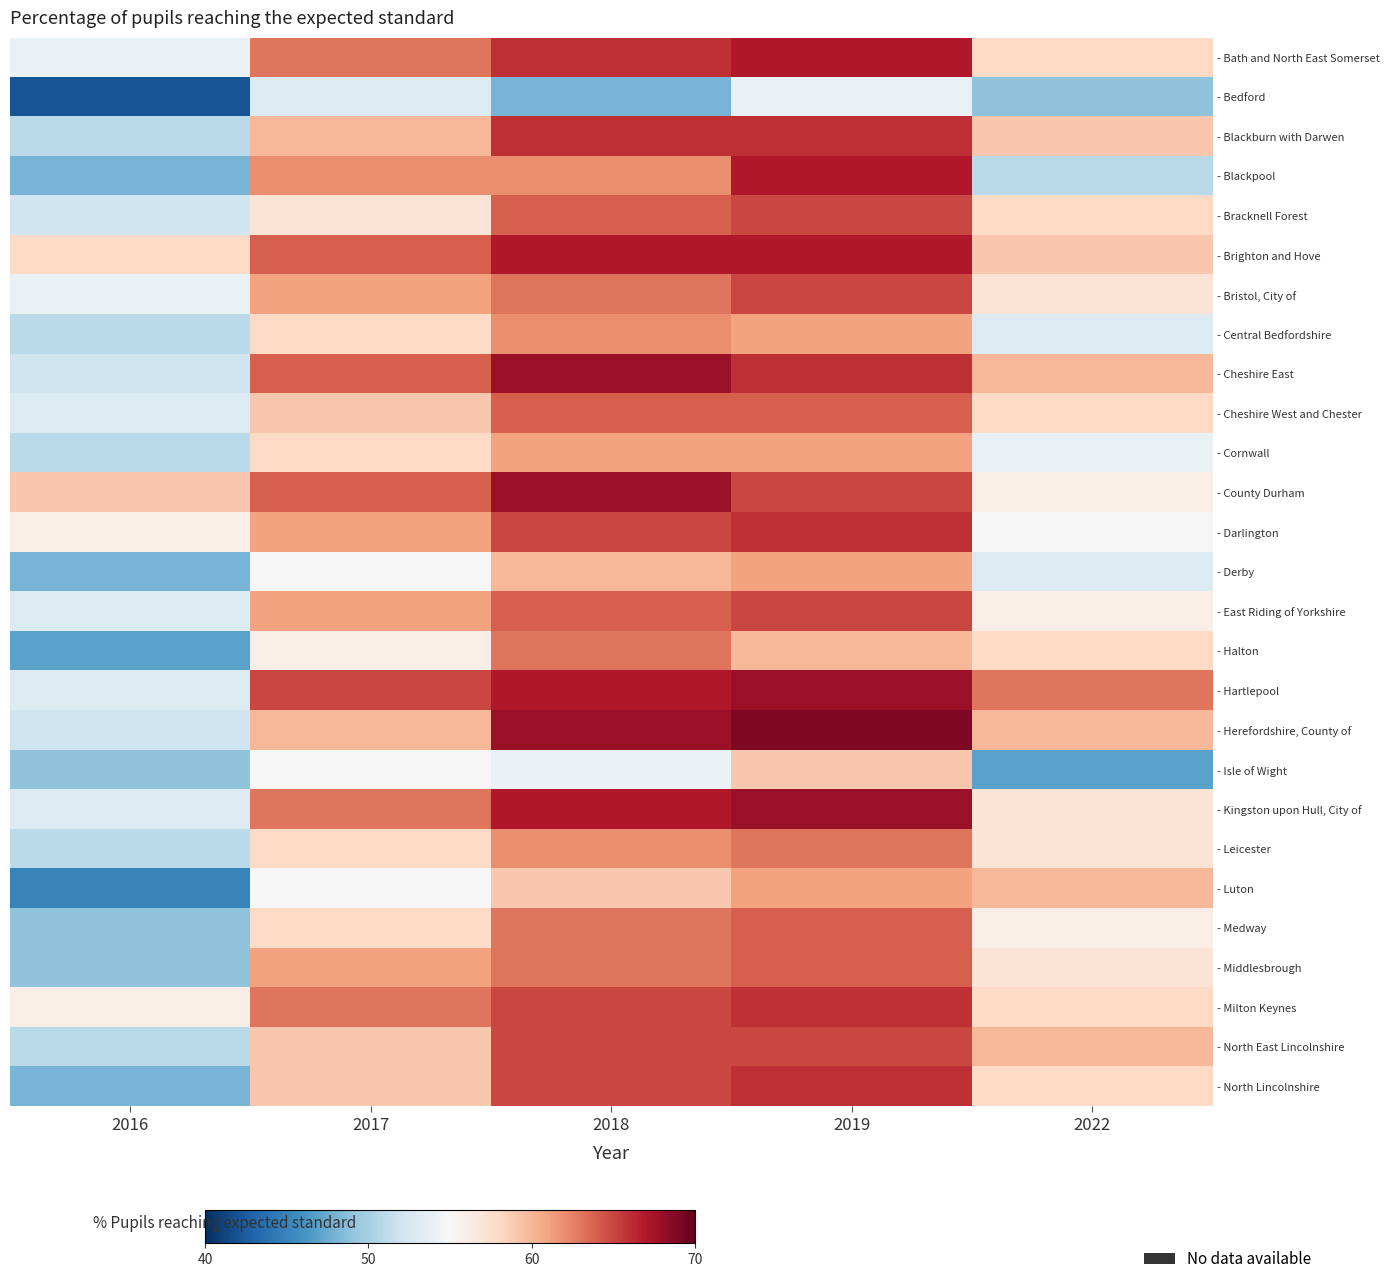

Is the value of - Kingston upon Hull, City of at 2017 greater than the value of - Derby at 2022?

Yes